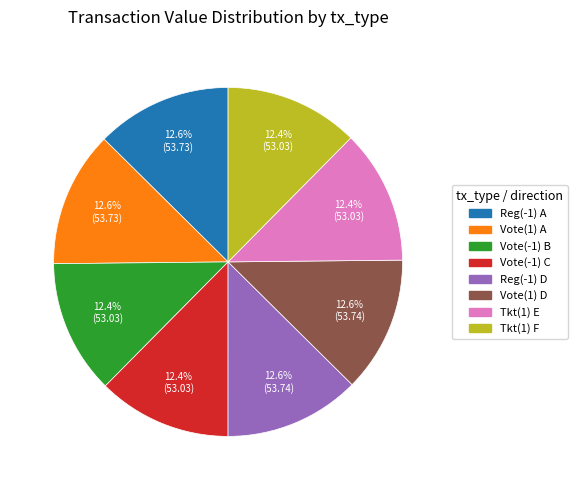

Is there a majority slice in this chart?

No